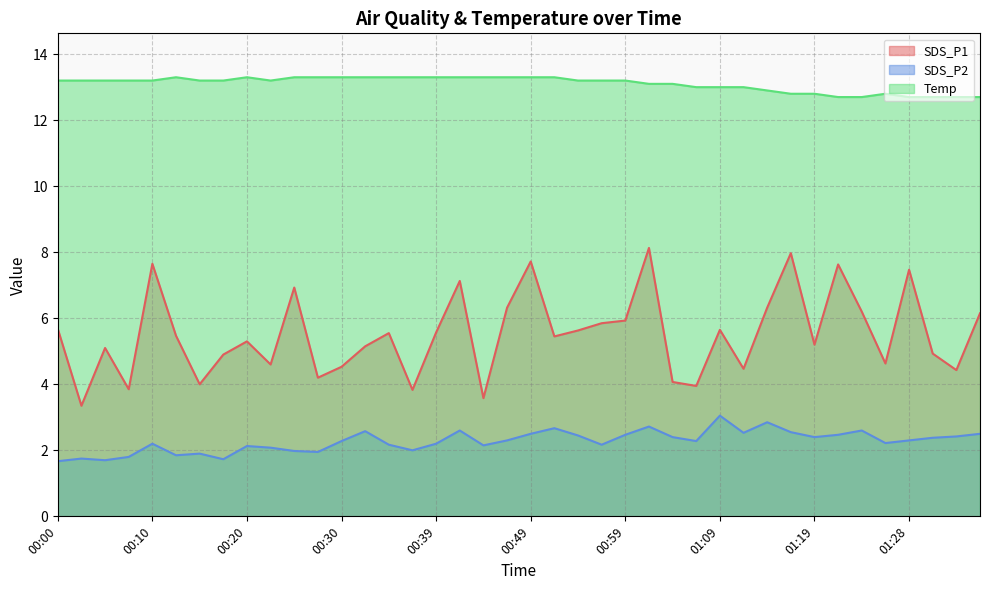

Rank the series by their maximum value, from highest to lowest.

Temp, SDS_P1, SDS_P2